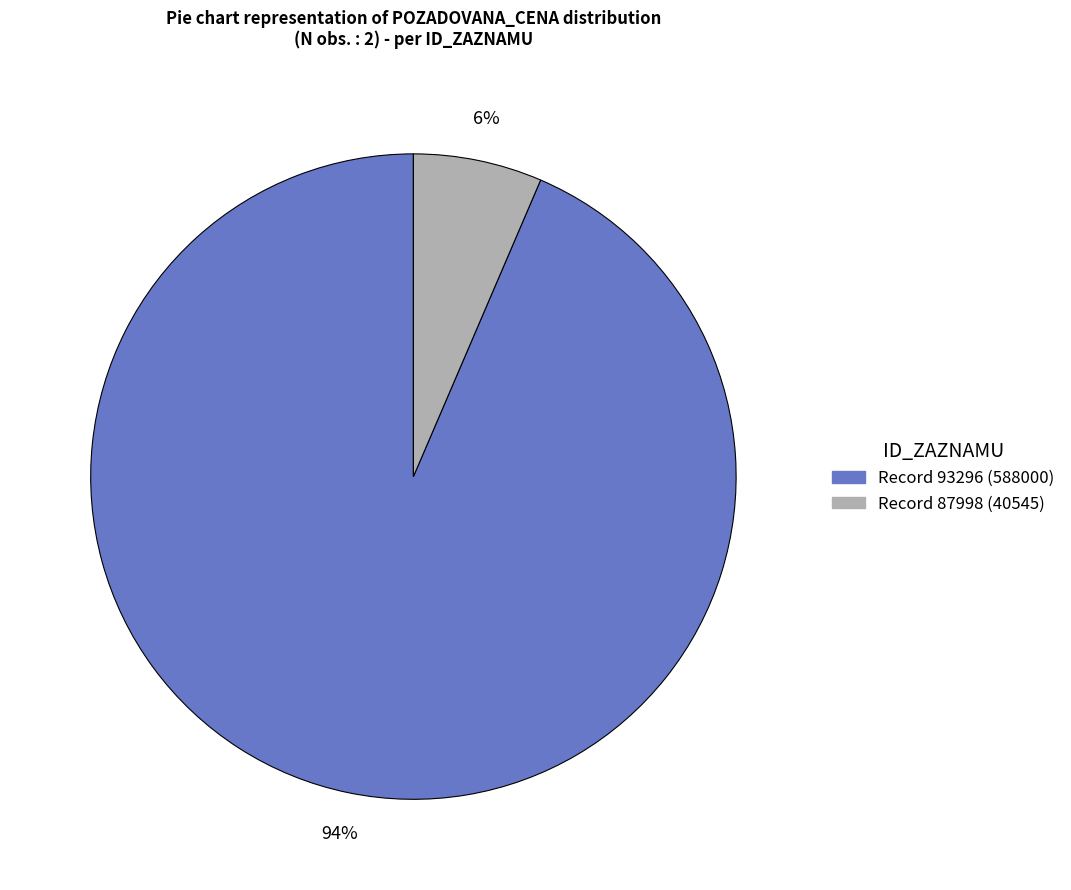

Is there a majority slice in this chart?

Yes